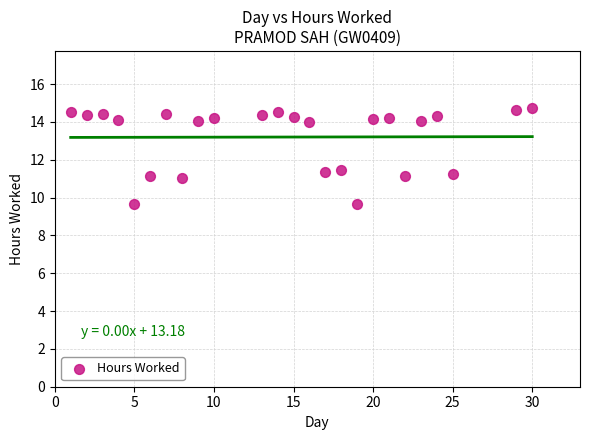

What is the range of Y values (max minus min)?

5.1